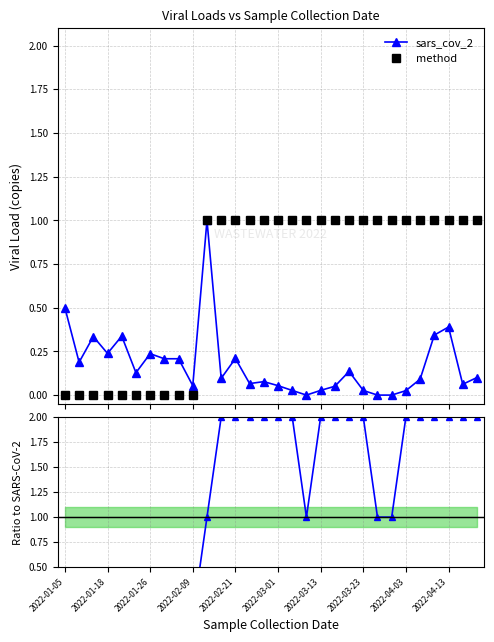

What is the difference between the second highest and minimum values in the method series?

1.0